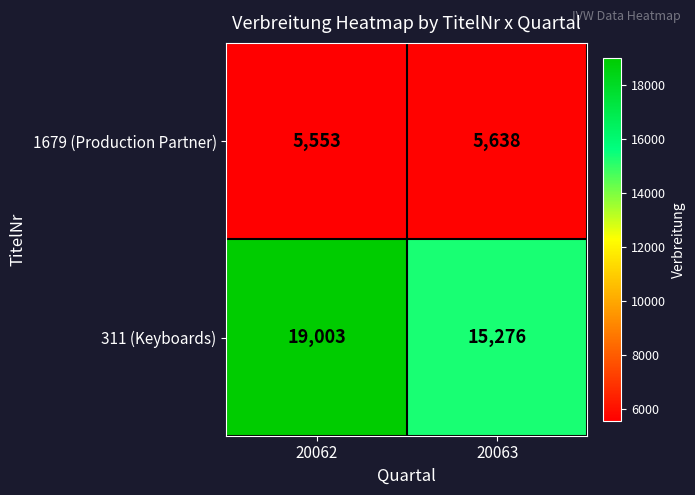

What value does the 1679 (Production Partner) series have at 20062, to the nearest 5?

5555